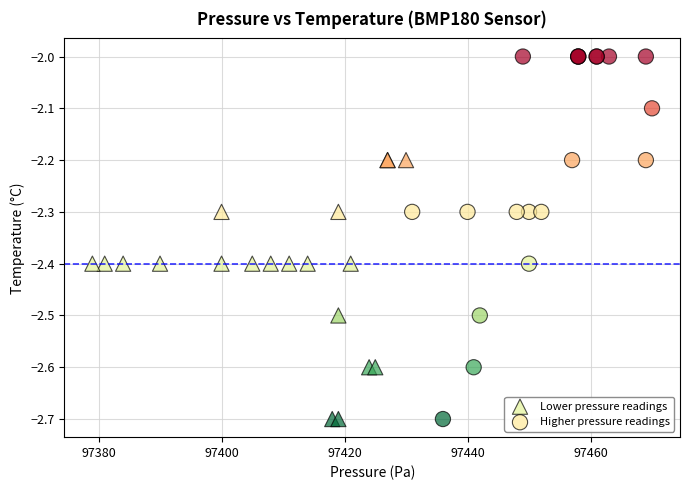

Which series has the widest spread of Y values?

Higher pressure readings